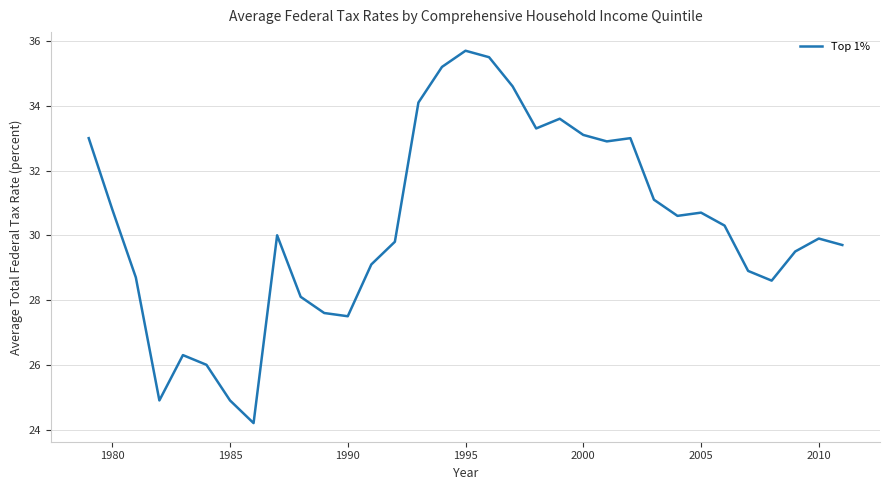

What is the smallest value displayed?

24.2